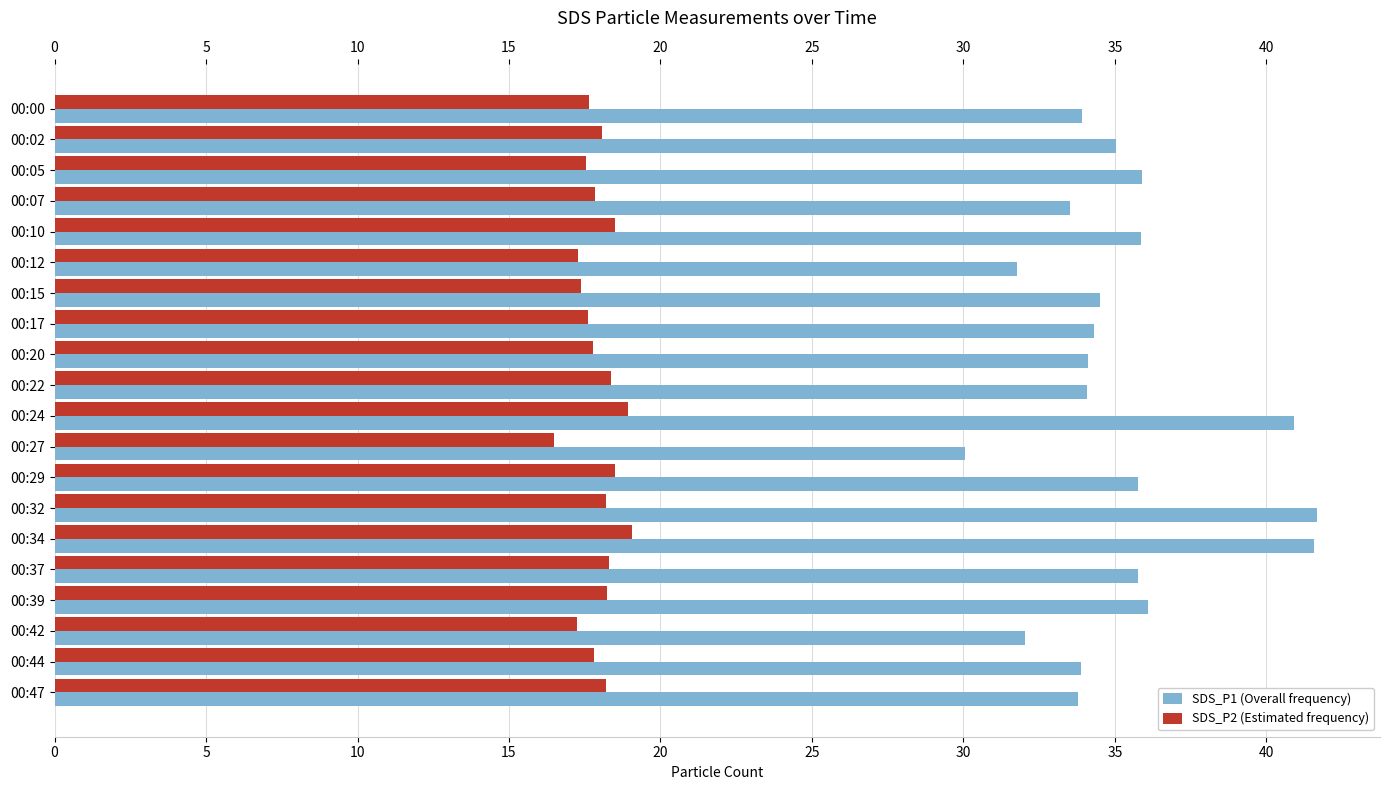

Which series has the largest total across all categories?

SDS_P1 (Overall frequency)